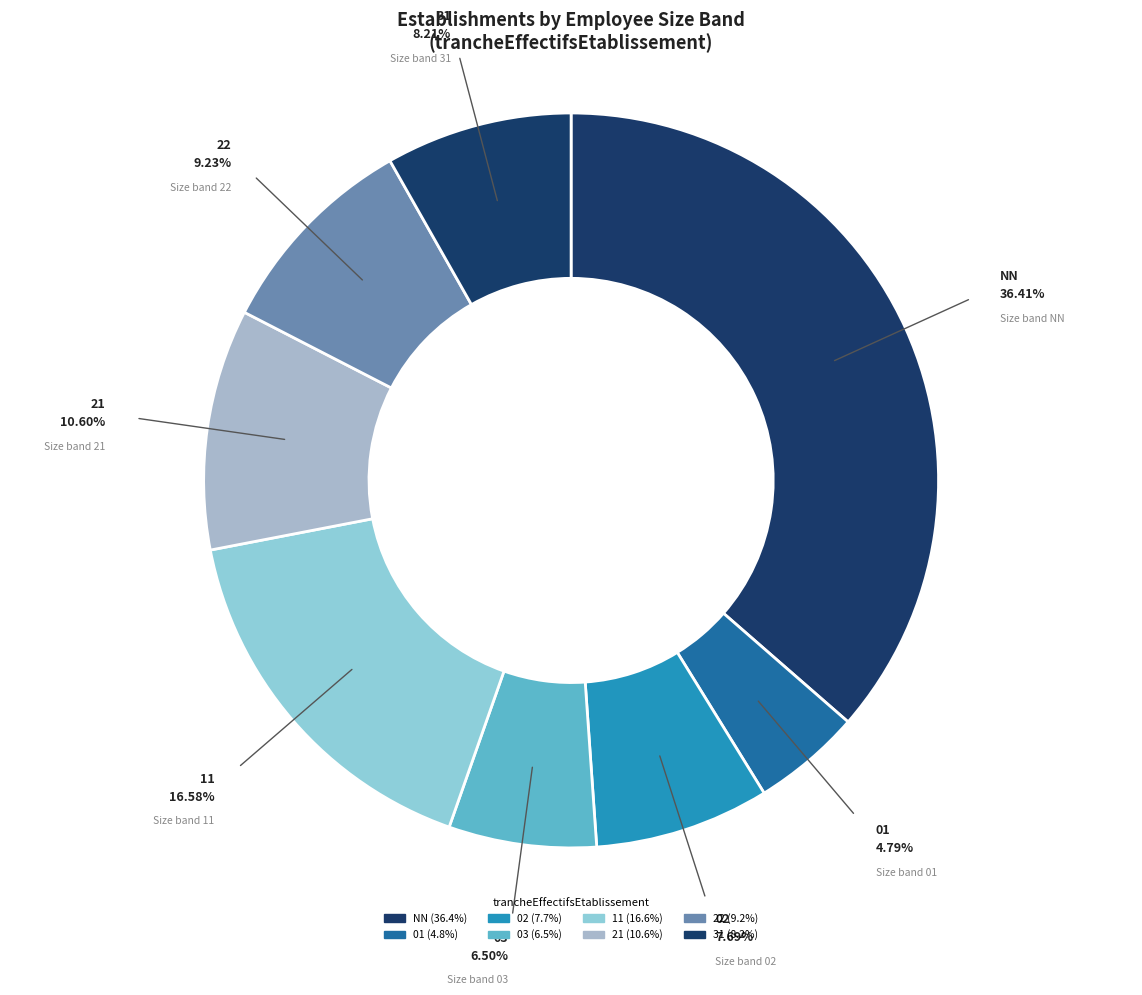

Which category has the biggest portion of the pie?

NN